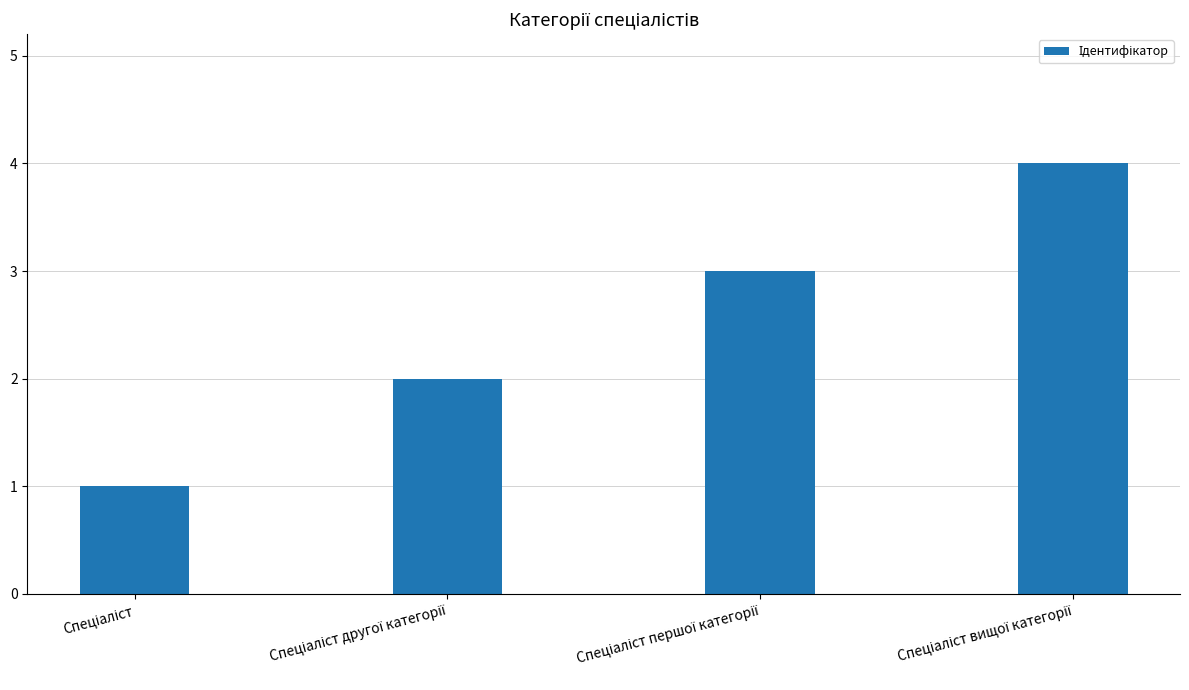

What is the smallest value displayed?

1